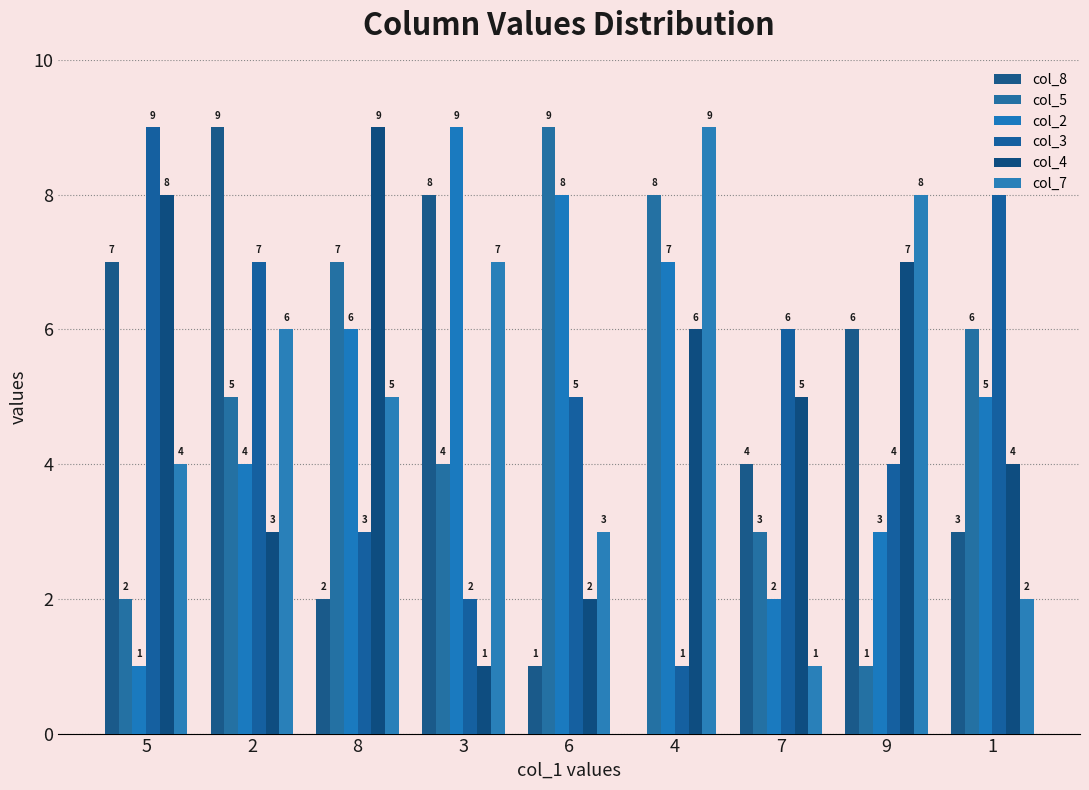

What is the spread (max minus min) of values at 7?

5